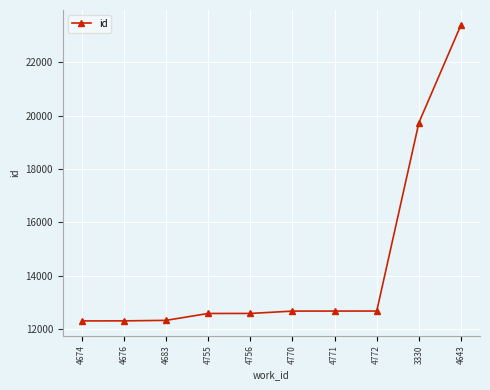

What is the value of the 10th point from the left?

23401